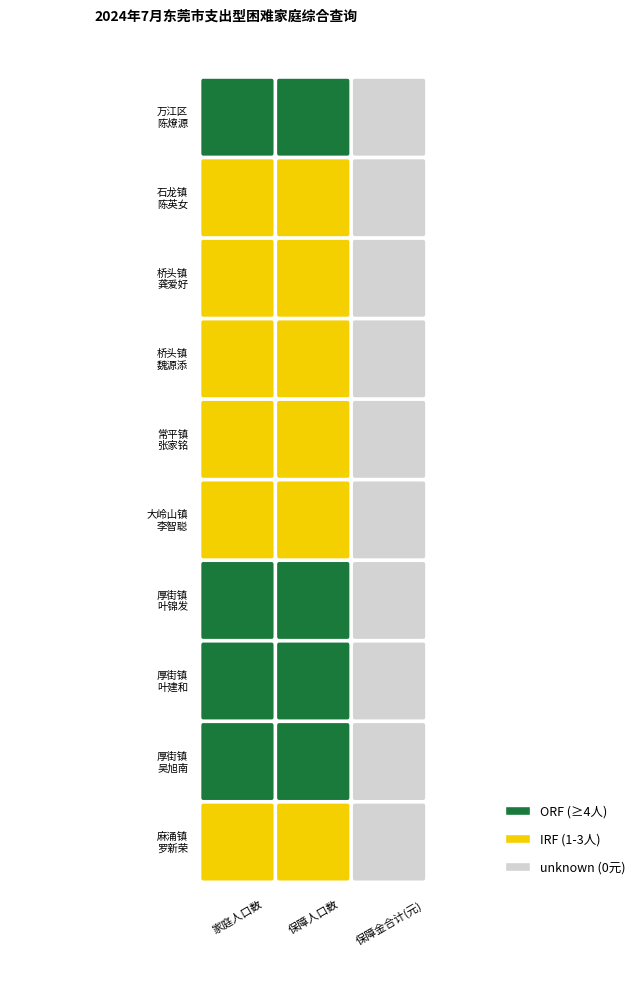

The value of 罗新荣 at 陈英女 is 1. True or false?

False